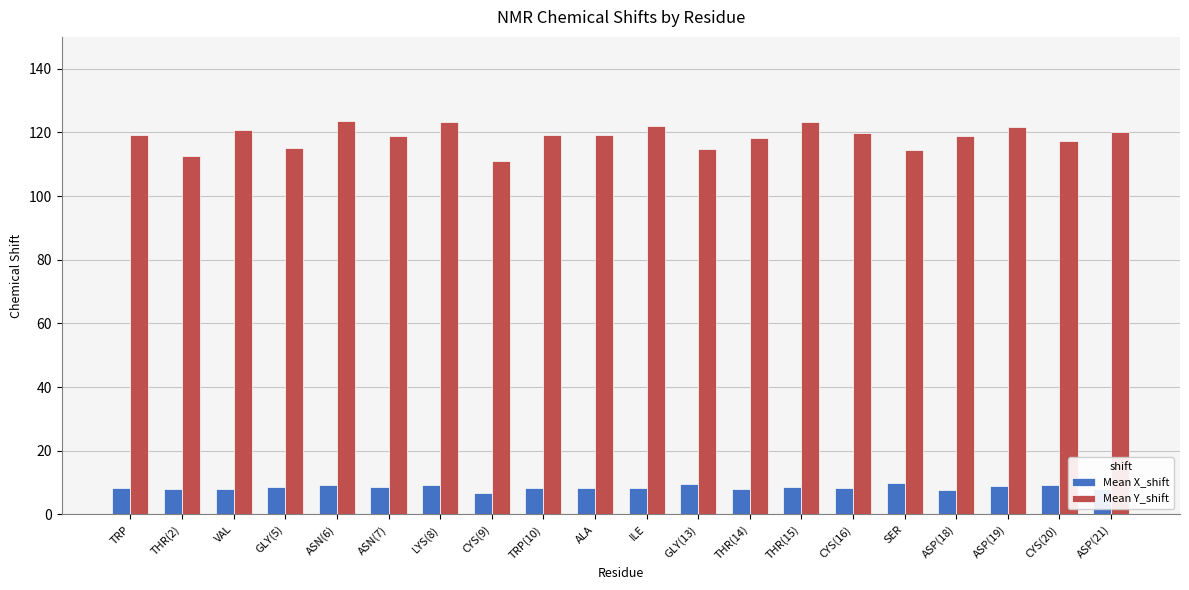

How many series are shown in this chart?

2